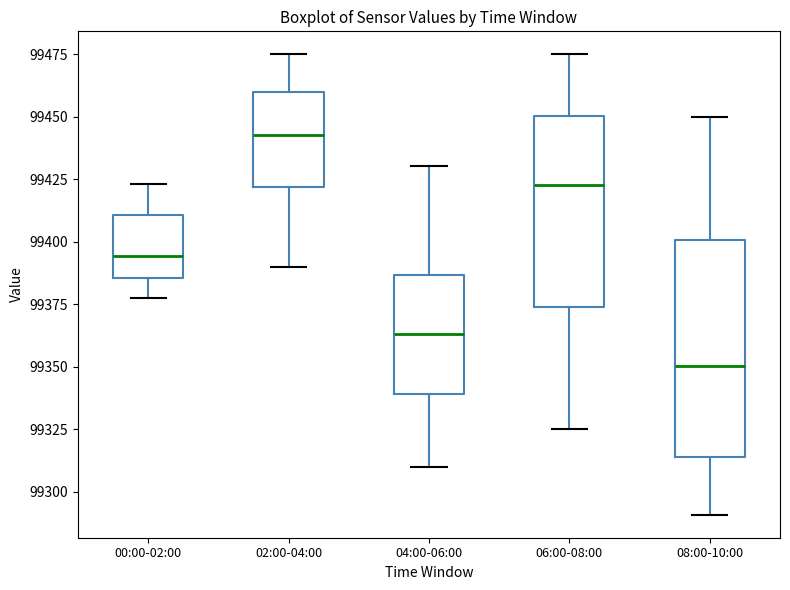

Comparing the boxes themselves (not the whiskers), which one is the tallest?

08:00-10:00